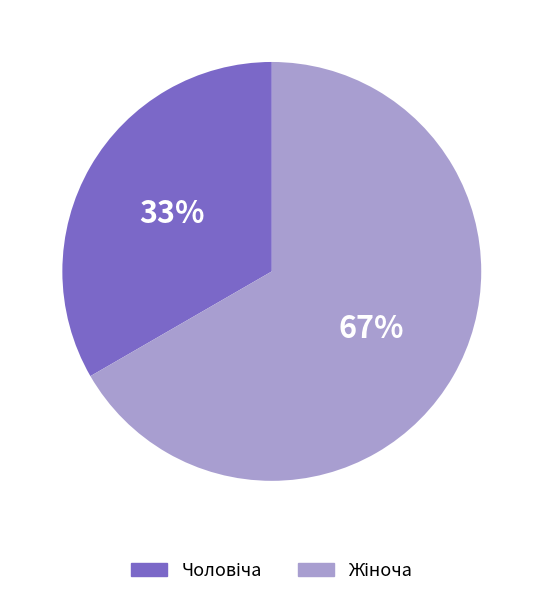

Is there a majority slice in this chart?

Yes